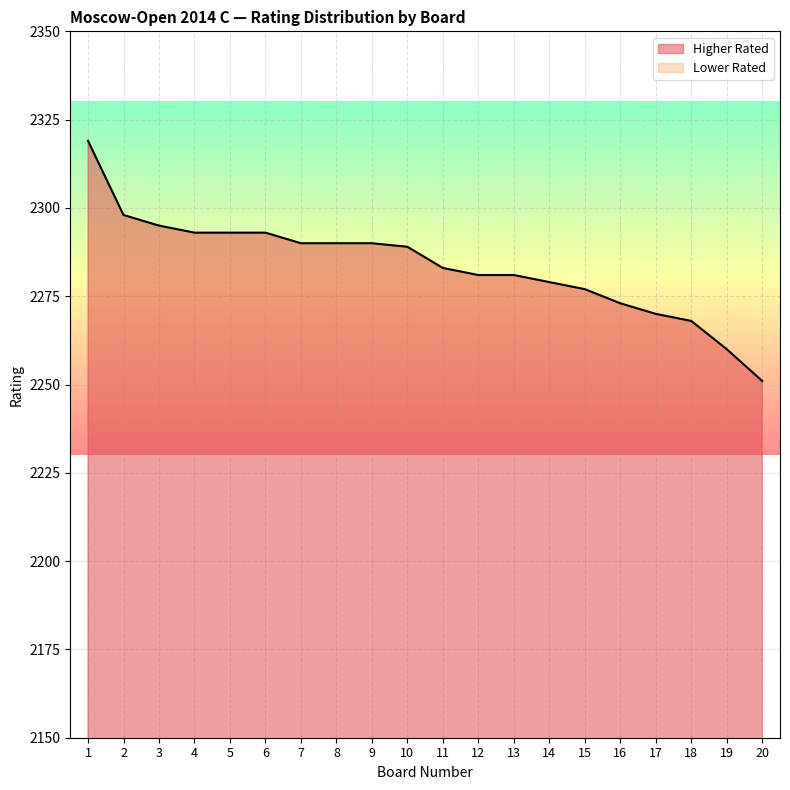

Rank the series by their average value, from lowest to highest.

Lower Rated, Higher Rated